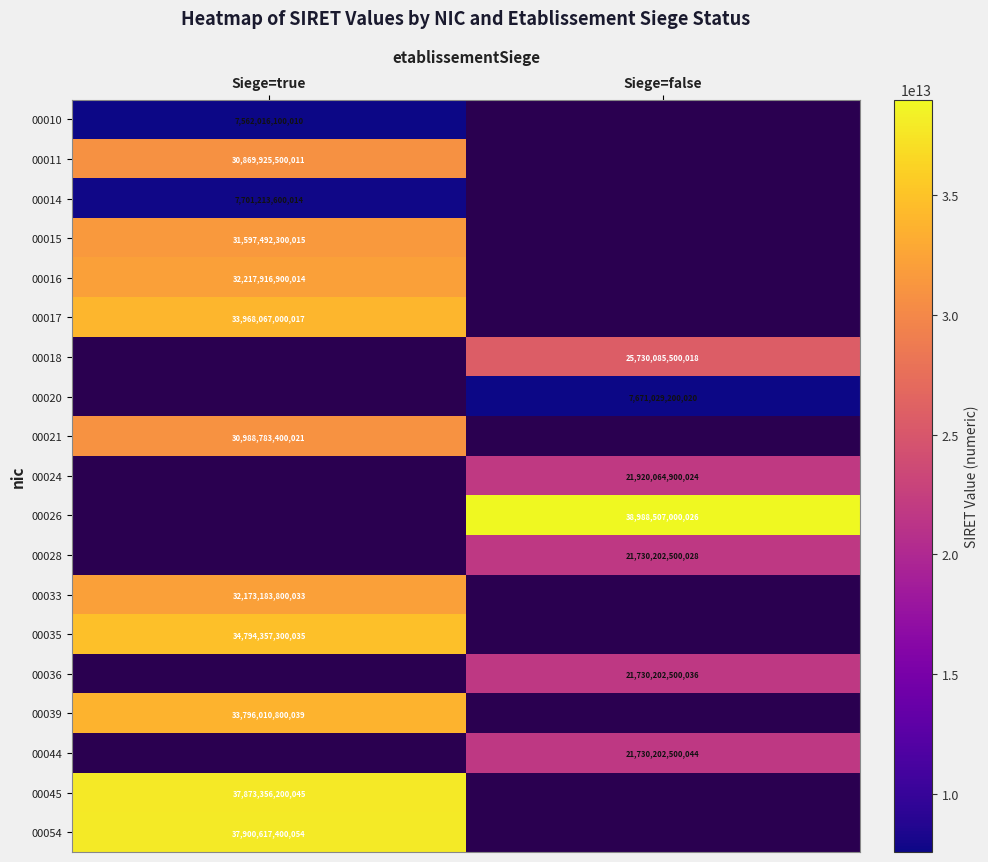

True or false: 00035 has a value of 34794357300035 at Siege=true.

True